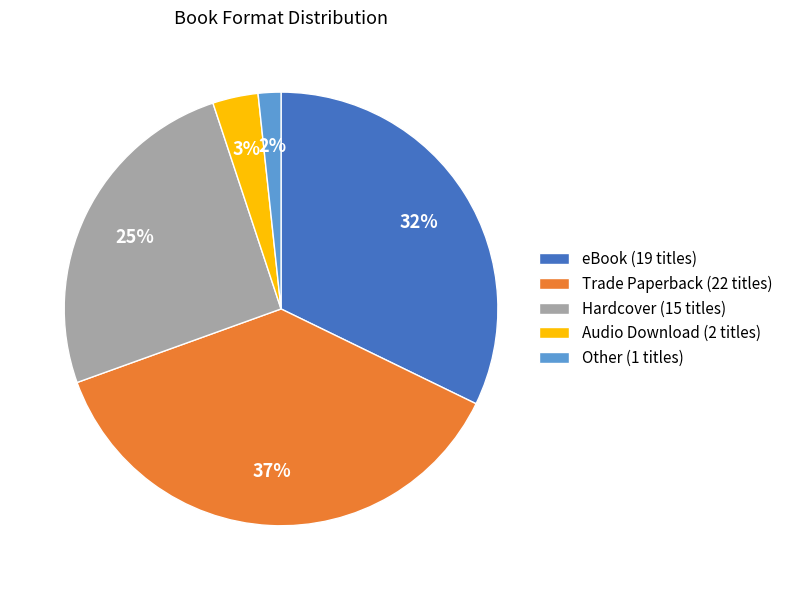

Rank the categories by value from highest to lowest.

Trade Paperback, eBook, Hardcover, Audio Download, Other